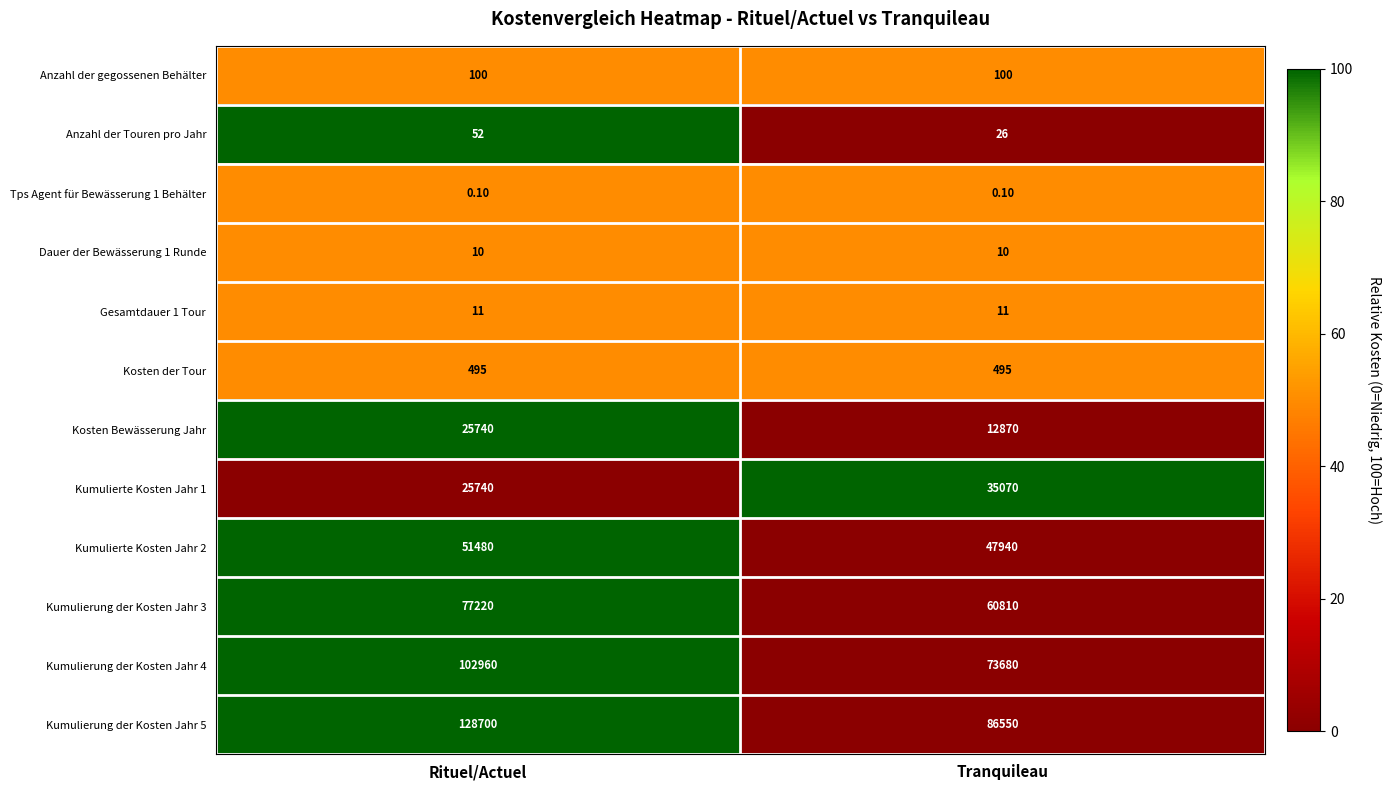

What is the total value across all series at Tranquileau?

317562.1